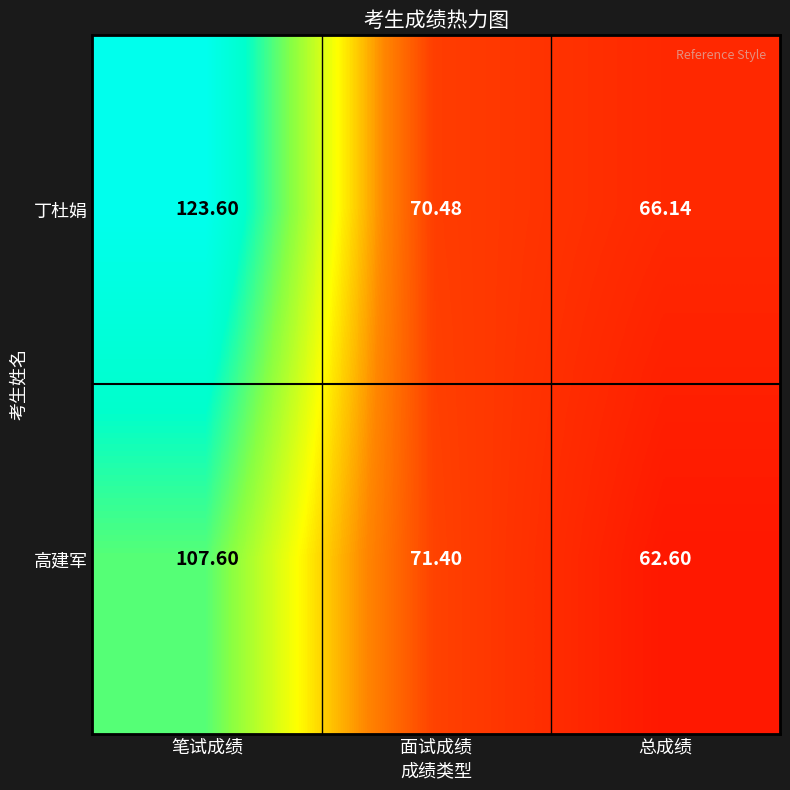

How many series are shown in this chart?

2